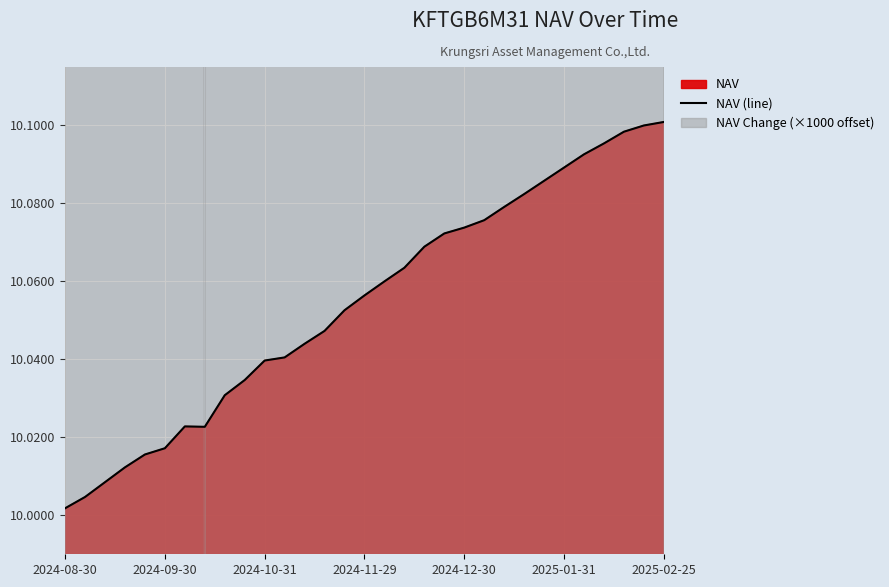

Which category has the lowest value in the NAV (line) series?

2024-08-30